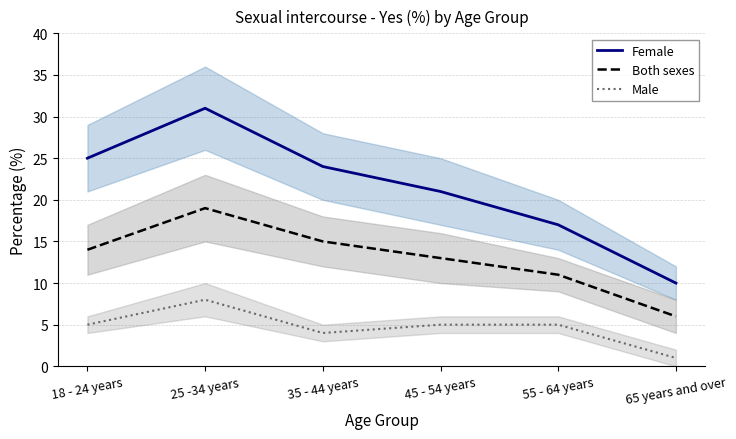

What is the sum of the Female values at 65 years and over and 55 - 64 years?

27